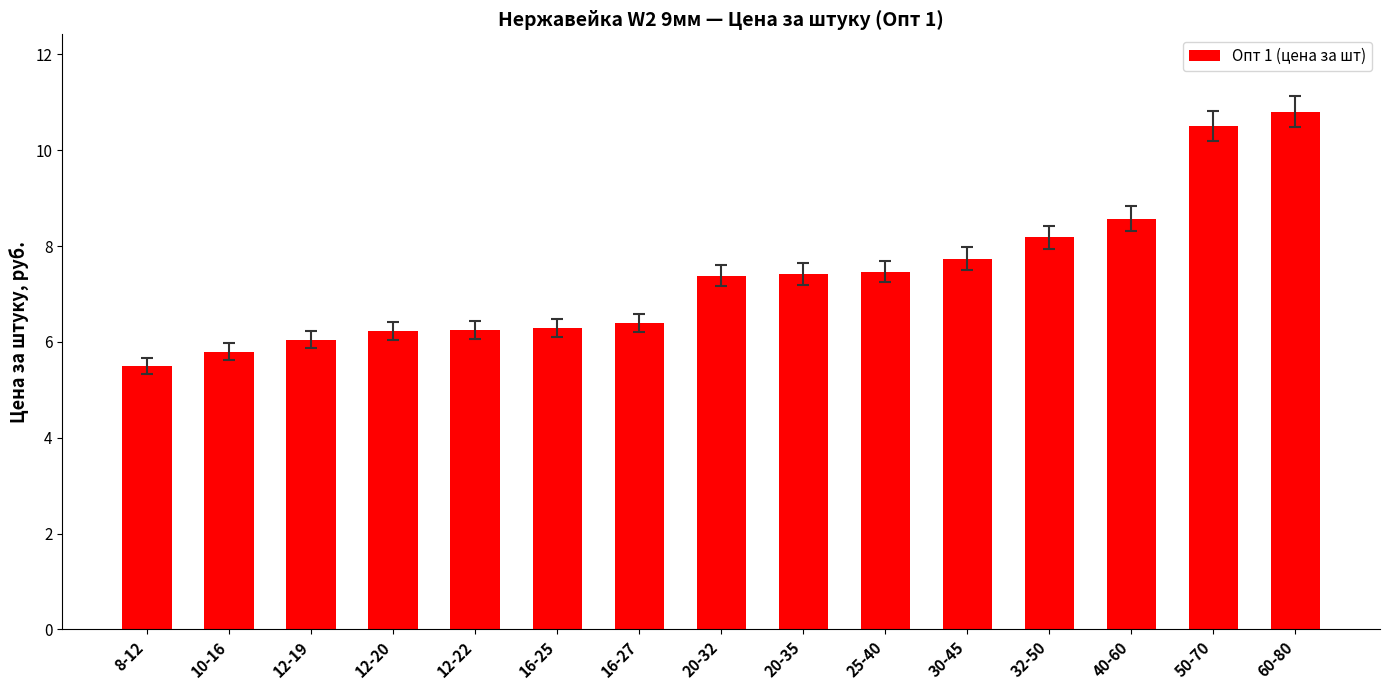

What is the label of the 5th bar from the right?

30-45